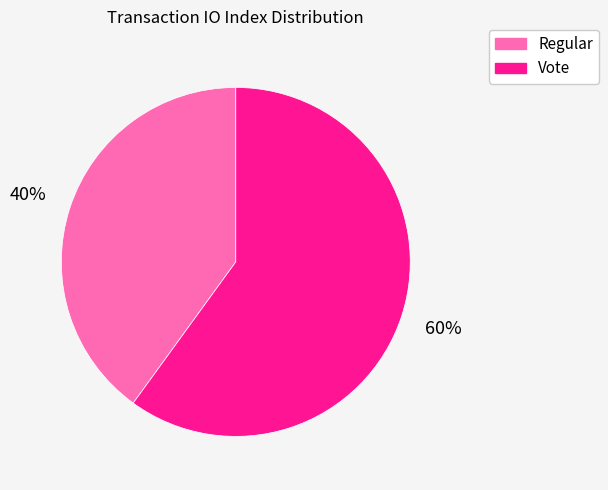

To the nearest percent, what is the combined percentage of Regular and Vote?

100%